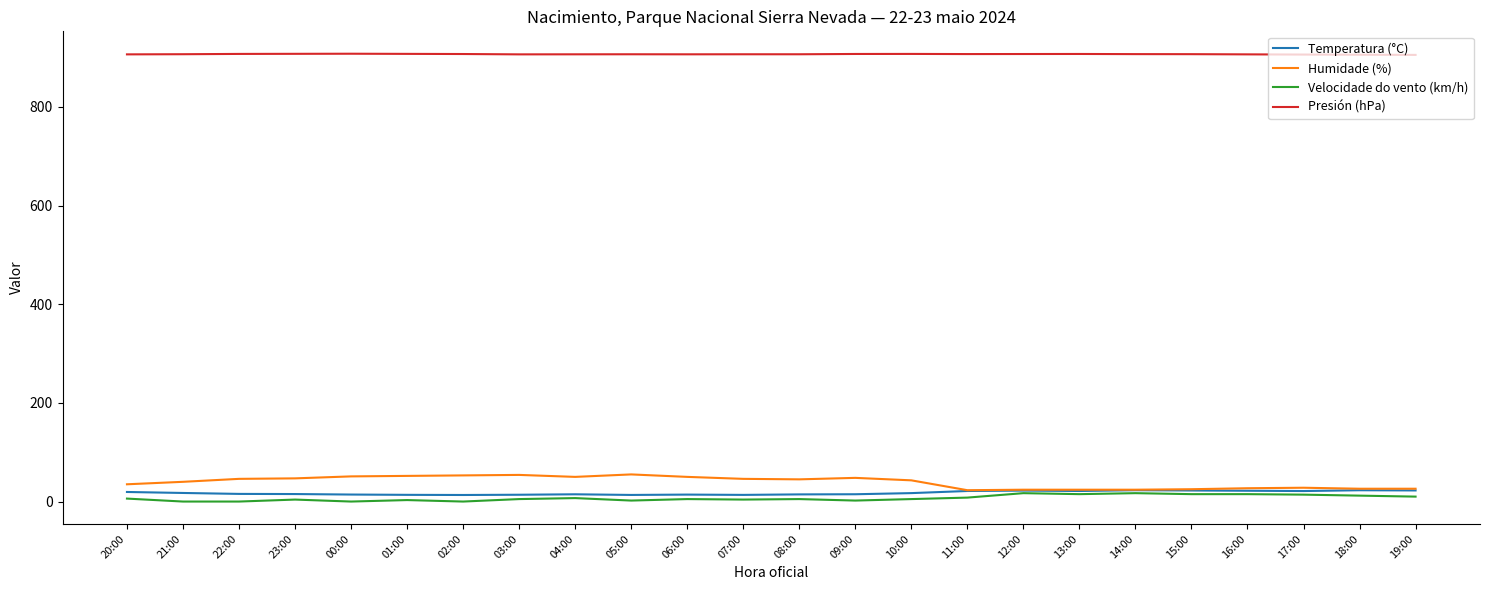

Does the chart display data point markers on the line(s)?

No